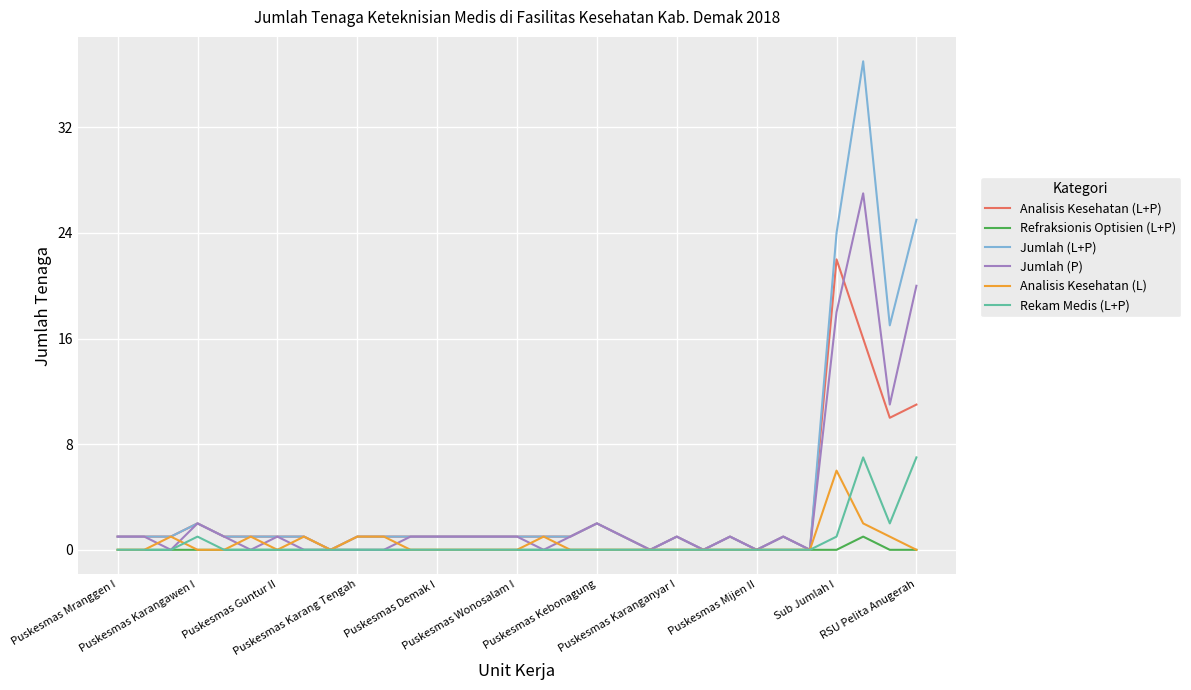

Which series has the widest spread of values?

Jumlah (L+P)